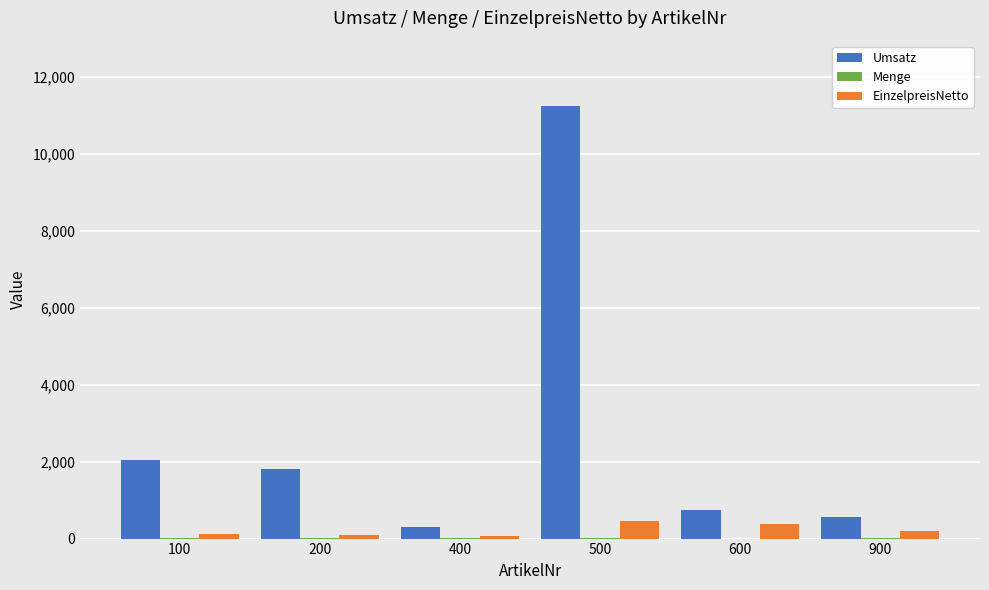

True or false: EinzelpreisNetto has a value of 191 at 900.

True